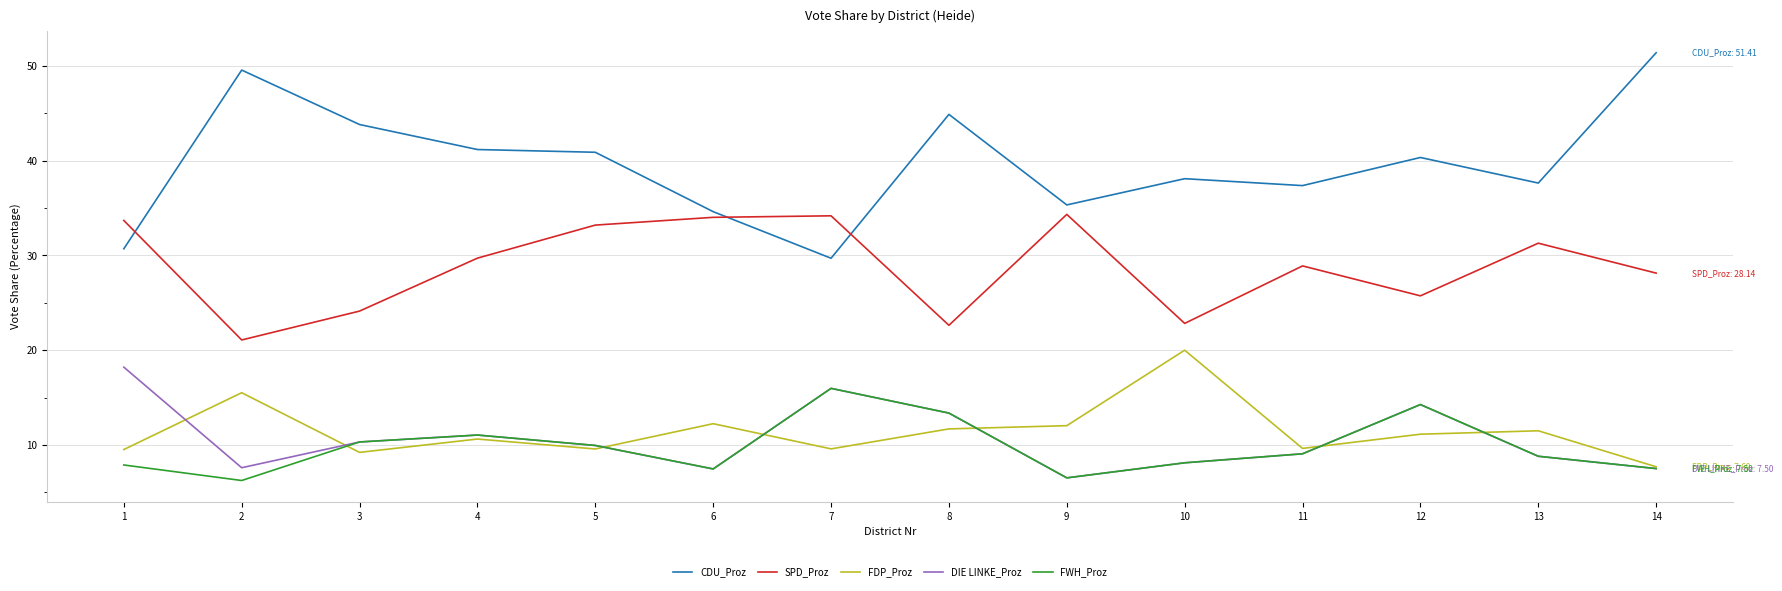

What is the approximate value of FWH_Proz at 8?

13.4